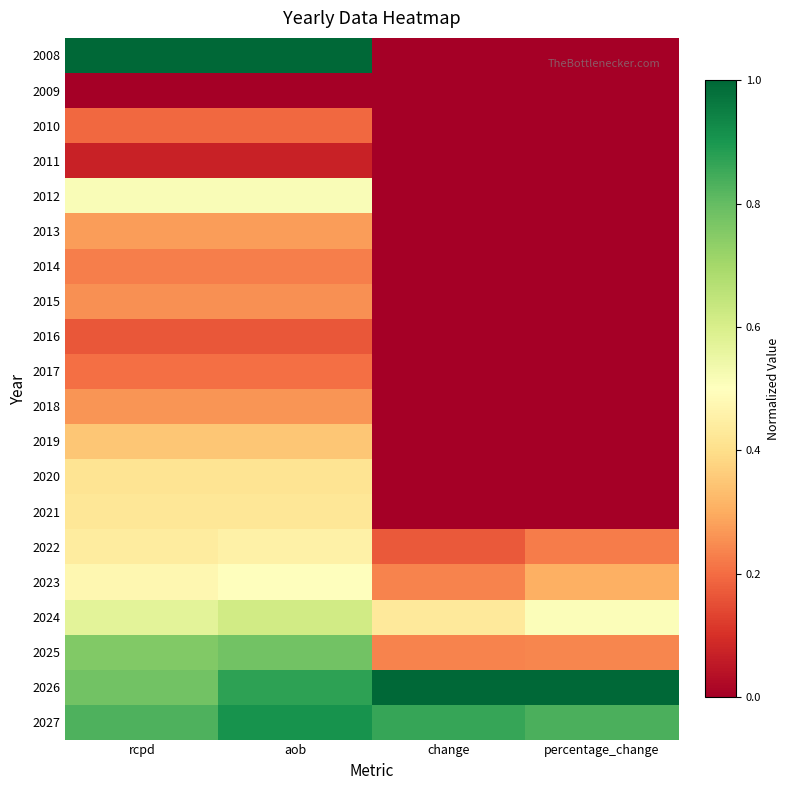

Reading left to right, extract all data points from this chart.

2008: rcpd=1.0	aob=1.0	change=0.0	percentage_change=0.0
2009: rcpd=0.0	aob=0.0	change=0.0	percentage_change=0.0
2010: rcpd=0.2	aob=0.2	change=0.0	percentage_change=0.0
2011: rcpd=0.1	aob=0.1	change=0.0	percentage_change=0.0
2012: rcpd=0.5	aob=0.5	change=0.0	percentage_change=0.0
2013: rcpd=0.3	aob=0.3	change=0.0	percentage_change=0.0
2014: rcpd=0.2	aob=0.2	change=0.0	percentage_change=0.0
2015: rcpd=0.3	aob=0.3	change=0.0	percentage_change=0.0
2016: rcpd=0.2	aob=0.2	change=0.0	percentage_change=0.0
2017: rcpd=0.2	aob=0.2	change=0.0	percentage_change=0.0
2018: rcpd=0.3	aob=0.3	change=0.0	percentage_change=0.0
2019: rcpd=0.4	aob=0.4	change=0.0	percentage_change=0.0
2020: rcpd=0.4	aob=0.4	change=0.0	percentage_change=0.0
2021: rcpd=0.4	aob=0.4	change=0.0	percentage_change=0.0
2022: rcpd=0.4	aob=0.5	change=0.2	percentage_change=0.2
2023: rcpd=0.5	aob=0.5	change=0.2	percentage_change=0.3
2024: rcpd=0.6	aob=0.6	change=0.4	percentage_change=0.5
2025: rcpd=0.8	aob=0.8	change=0.2	percentage_change=0.2
2026: rcpd=0.8	aob=0.9	change=1.0	percentage_change=1.0
2027: rcpd=0.8	aob=0.9	change=0.9	percentage_change=0.8